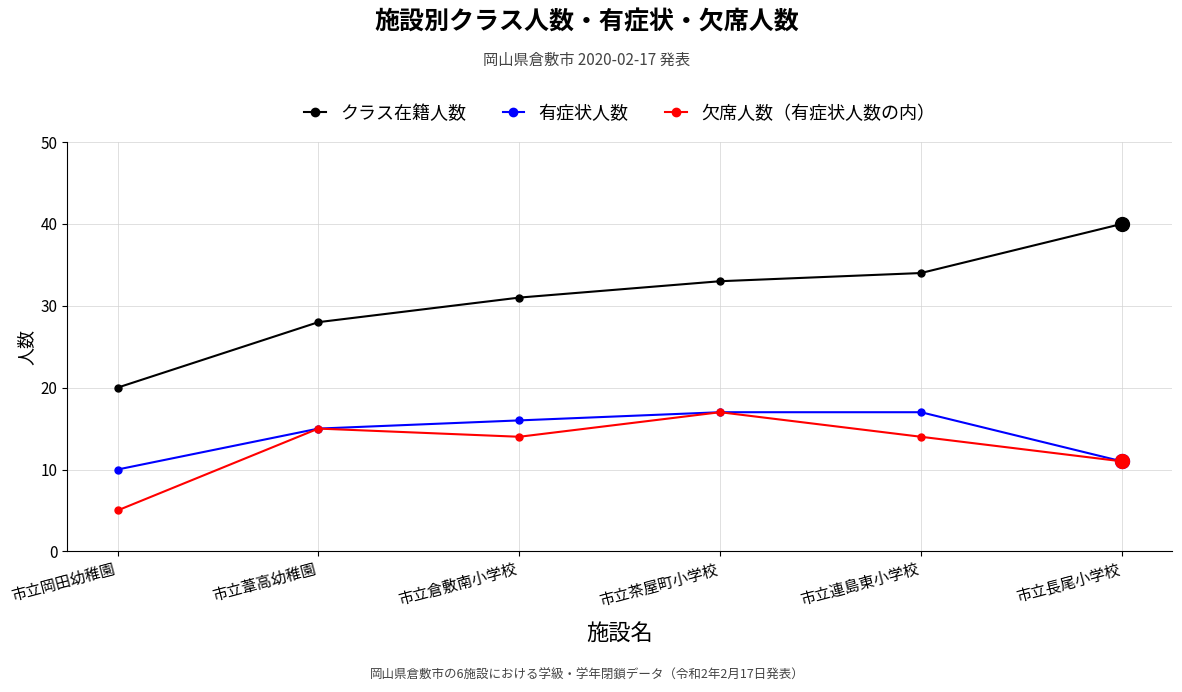

True or false: 有症状人数 and クラス在籍人数 intersect in this chart.

False